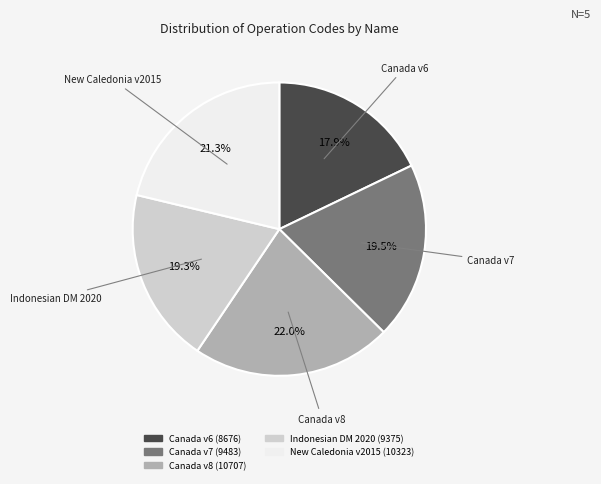

Is there any slice that represents more than half of the pie?

No